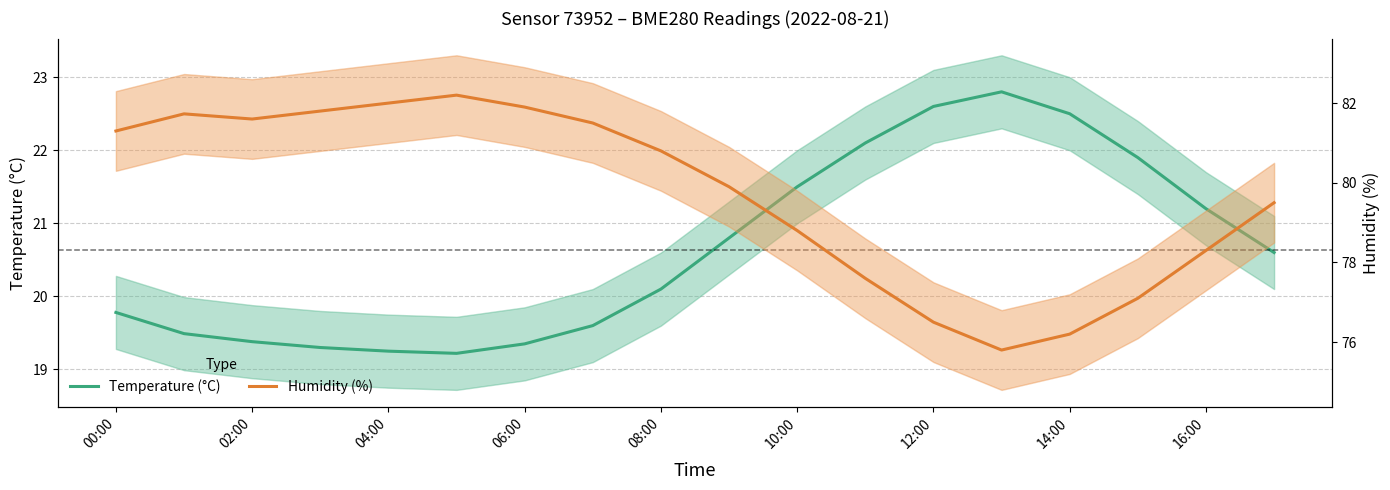

True or false: Temperature (°C) and Humidity (%) intersect in this chart.

False